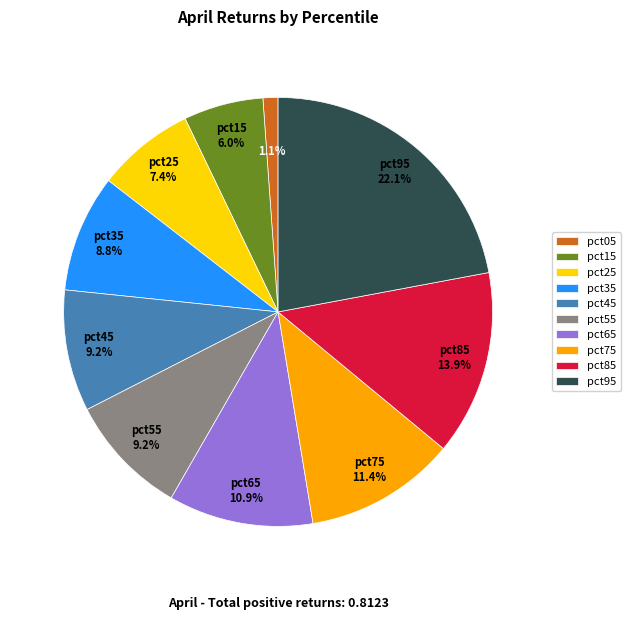

To the nearest percent, what is the difference between the pct75 and pct95 slice percentages?

11%